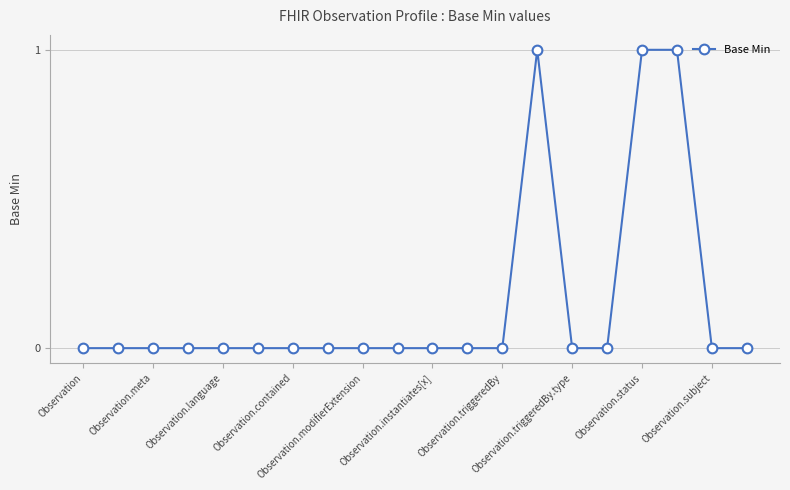

What is the sum of all values?

3